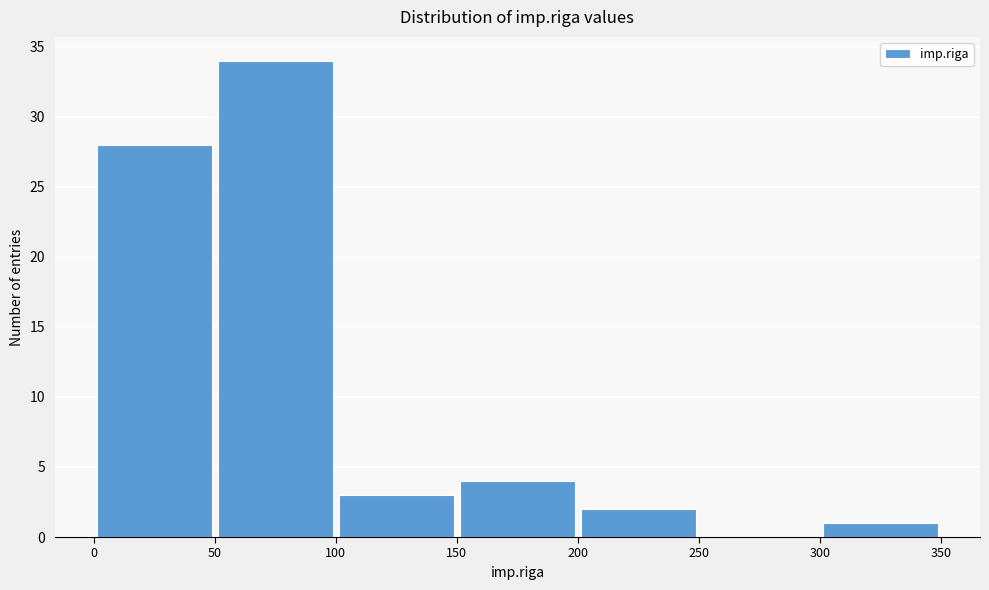

How tall is the bar that spans 300 to 350 on the x-axis? The values are not printed on the chart, so give them approximately, as read against the axis.

1